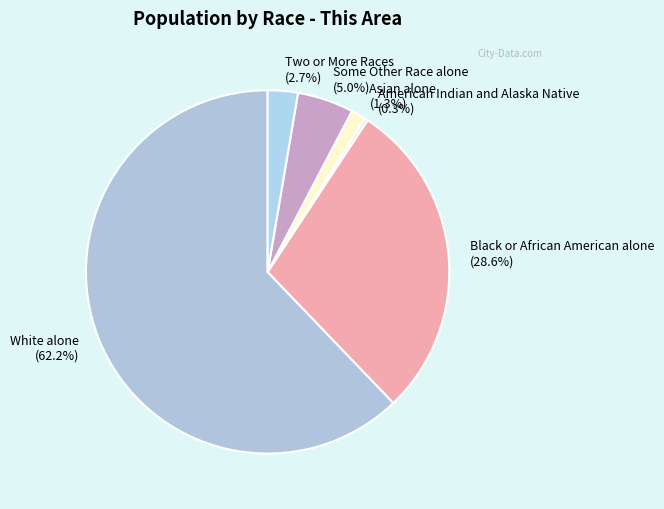

Is it true that Two or More Races is 16% of the pie?

False